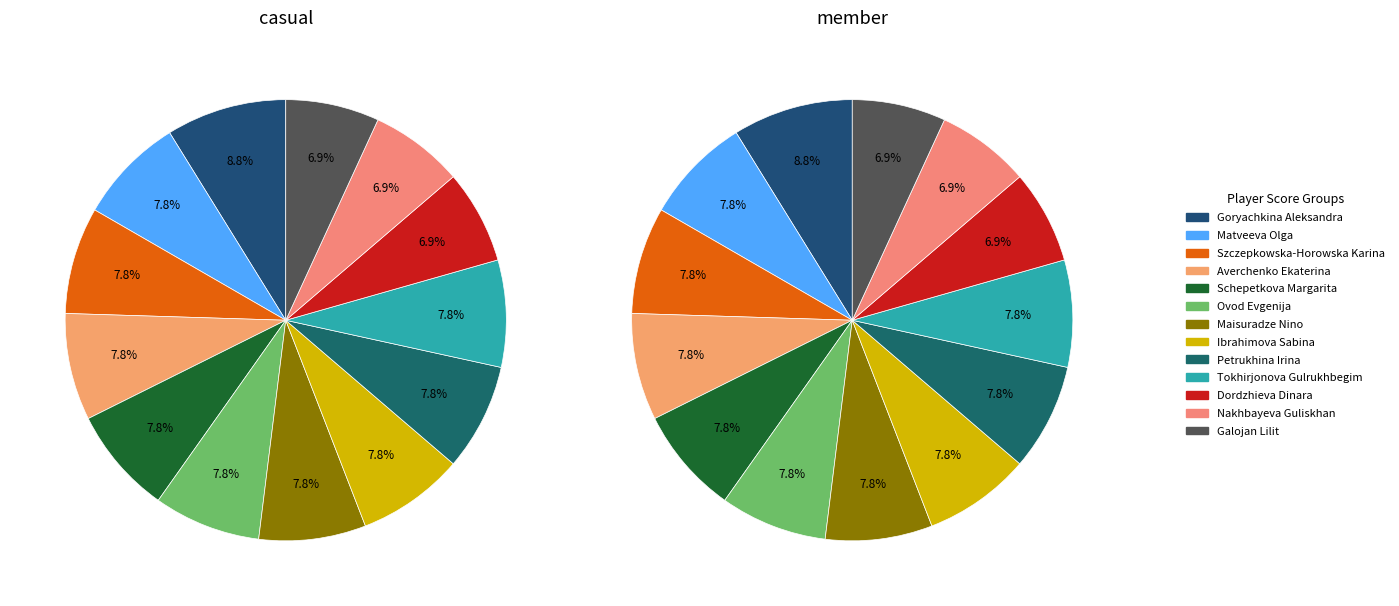

The Schepetkova Margarita slice represents 8% of the pie. True or false?

True